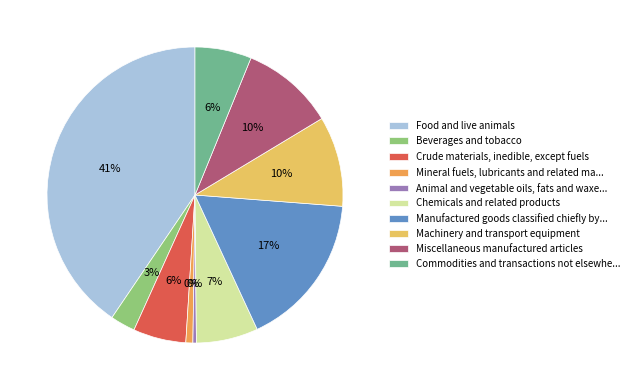

To the nearest percent, what percentage of the pie is Food and live animals?

41%